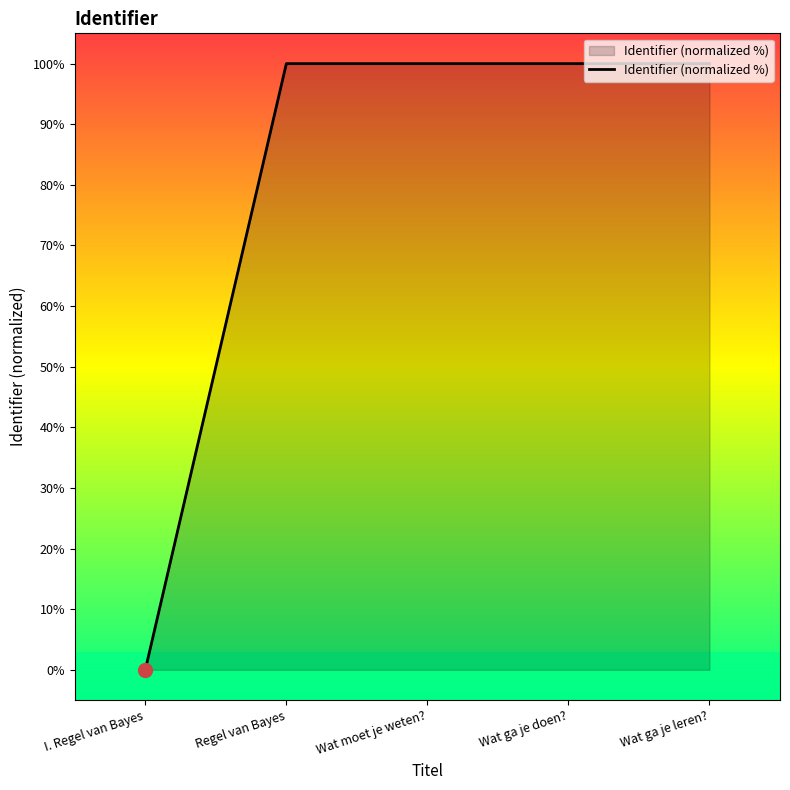

What is the change in value from I. Regel van Bayes to Wat moet je weten??

+100.0